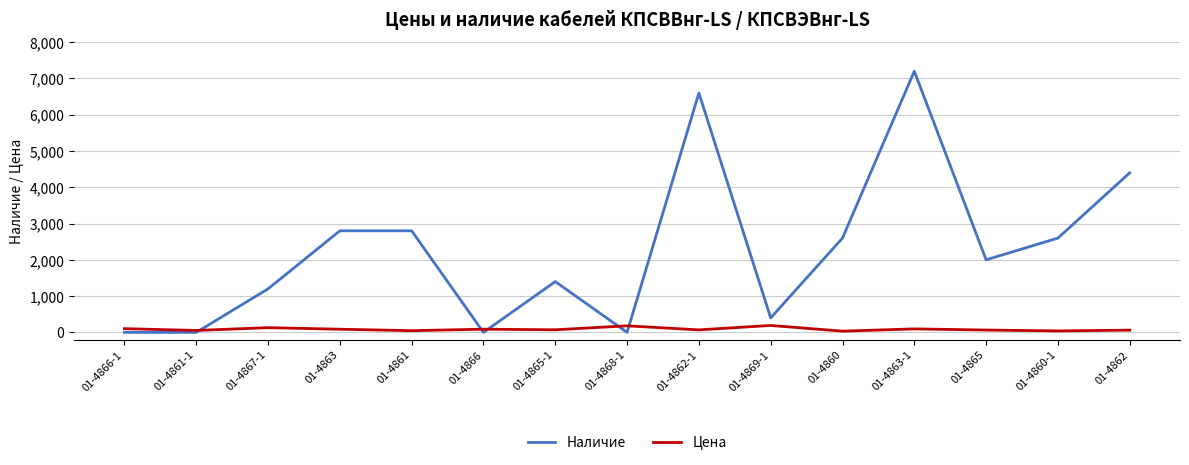

Between 01-4861 and 01-4865-1, which series saw the biggest shift?

Наличие